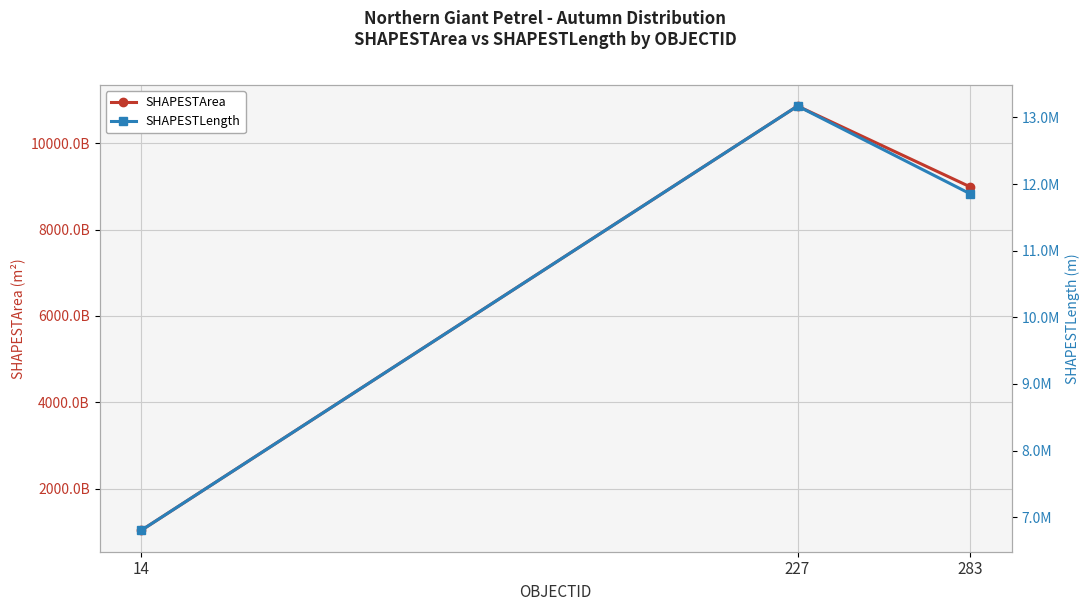

The SHAPESTLength series shows 11854802.7 at 283. True or false?

True